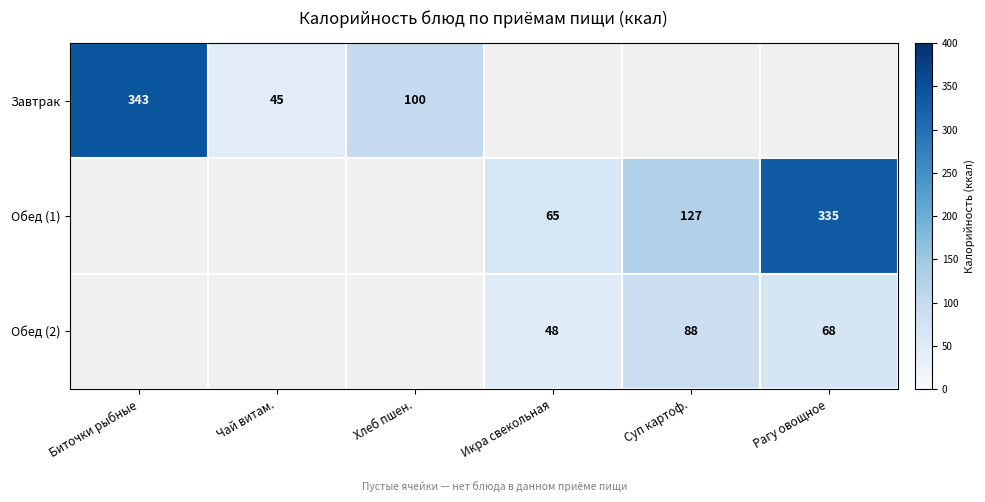

At how many categories does at least one series exceed 94?

4